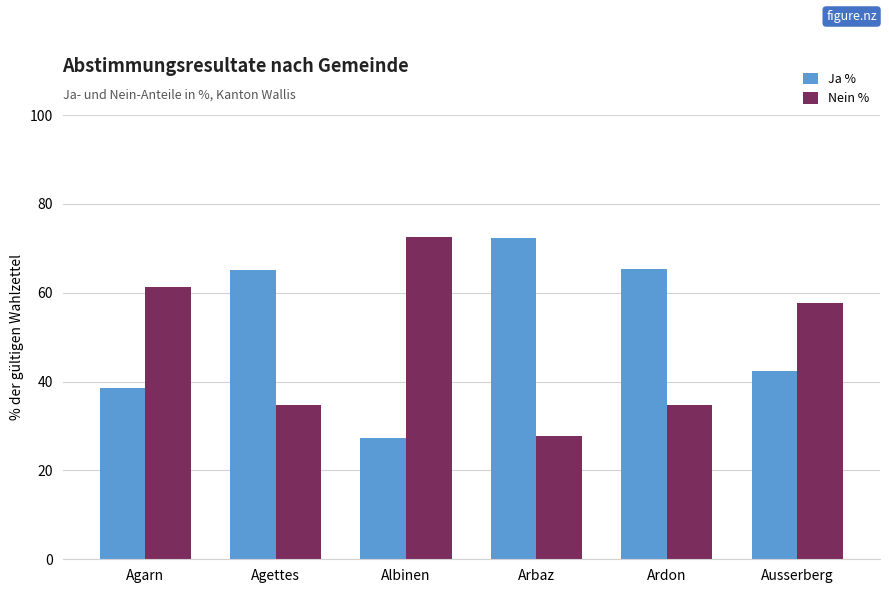

What is the sum of the Nein % values at Arbaz and Agettes?

62.4